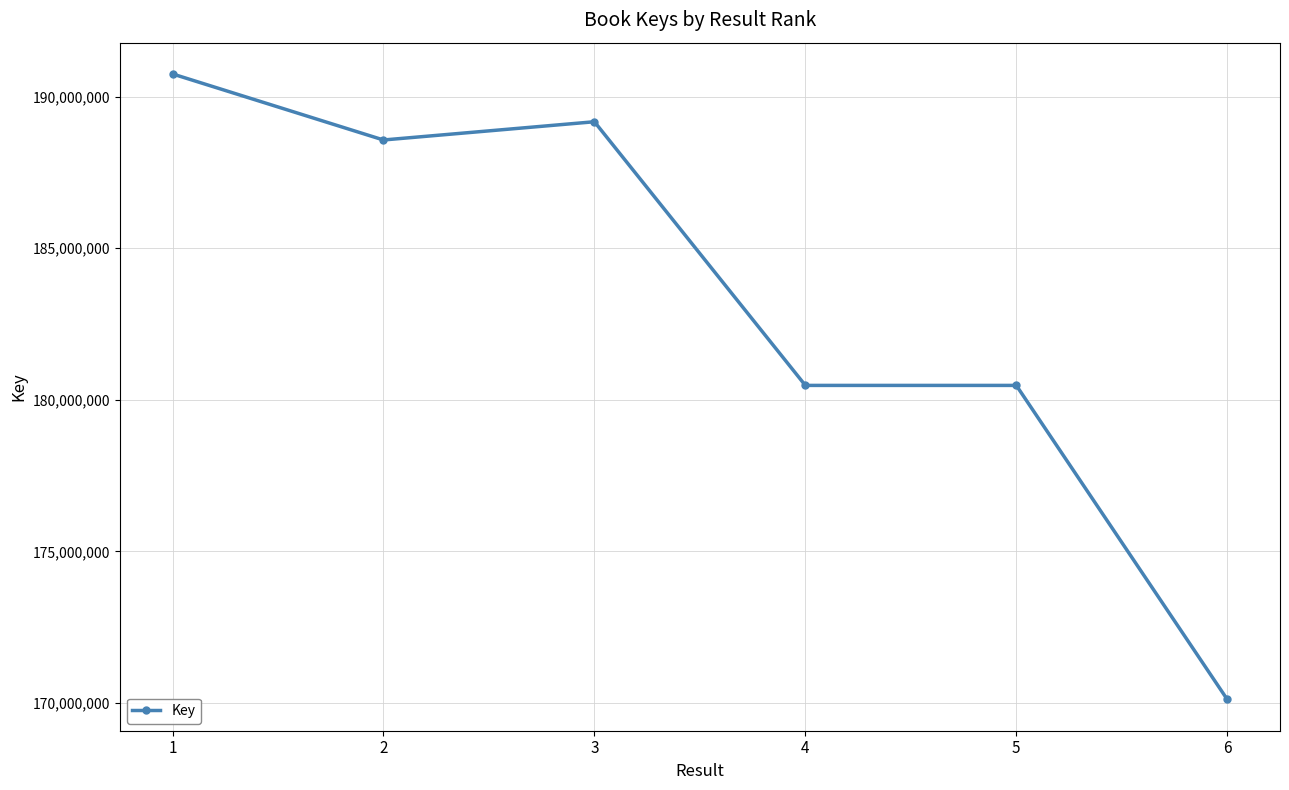

Where is the first local minimum?

2